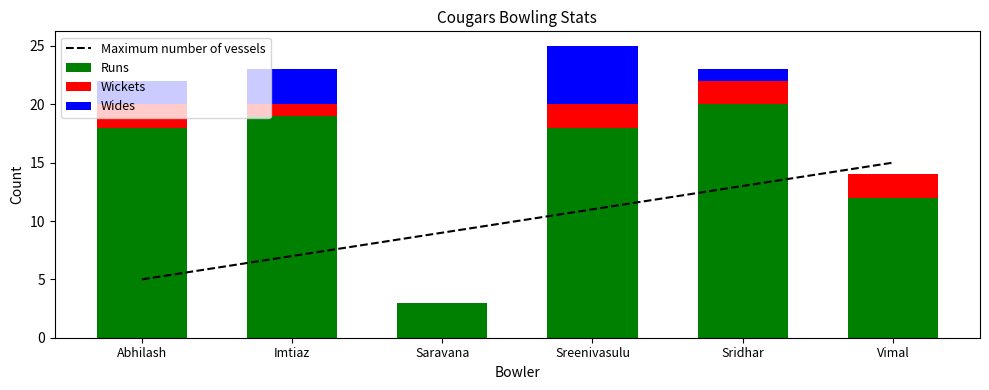

What is the maximum value shown in the chart?

20